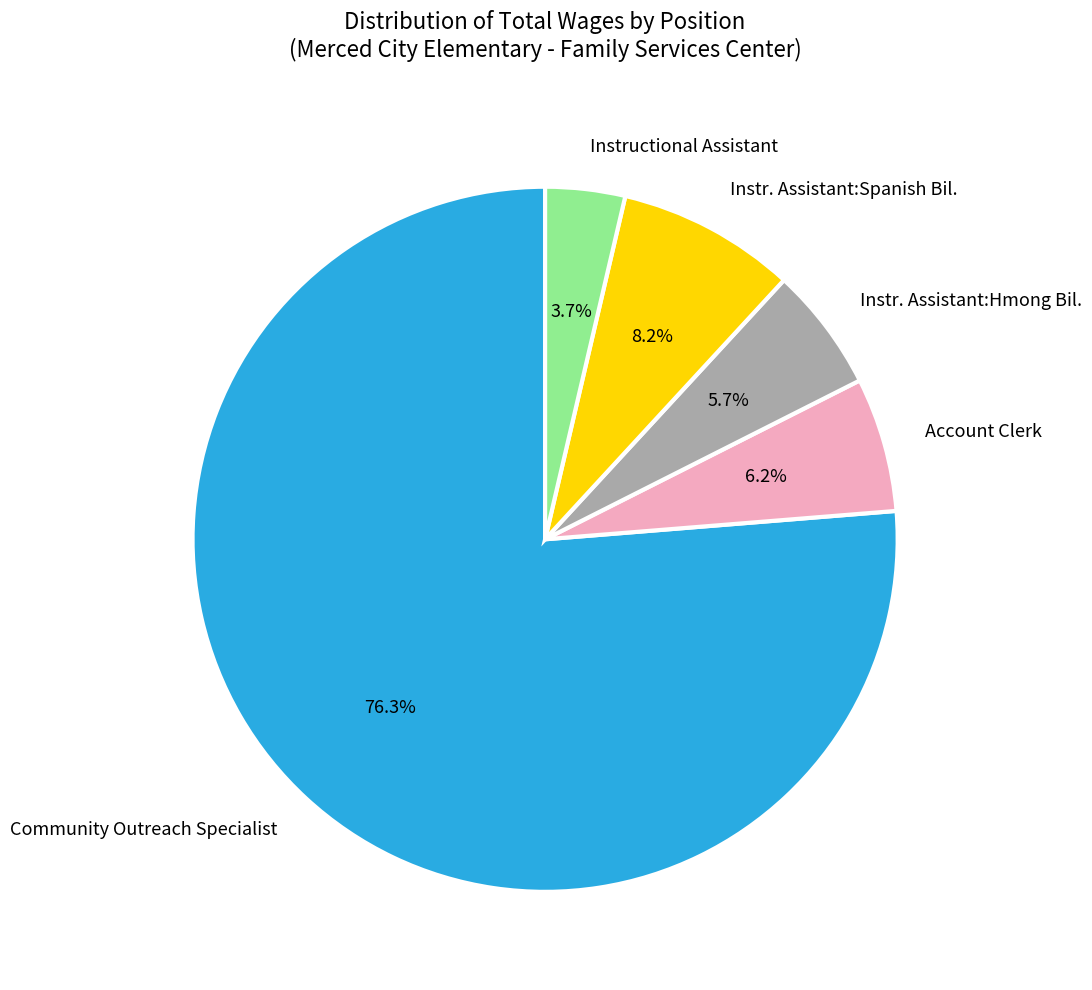

To the nearest percent, what portion does Instructional Assistant represent?

4%